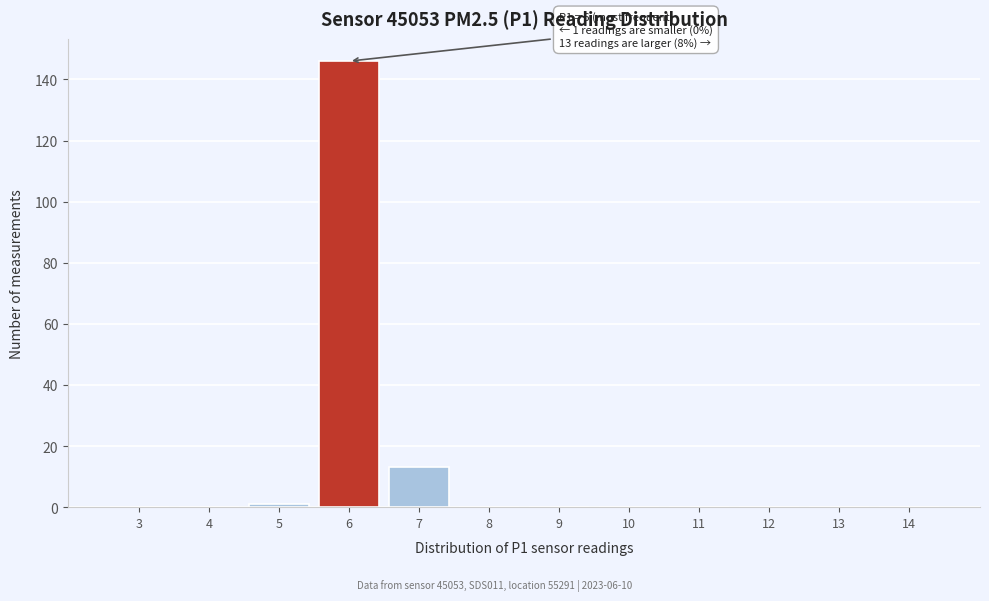

Over which range of the x-axis is the bar tallest?

5.5 to 6.5